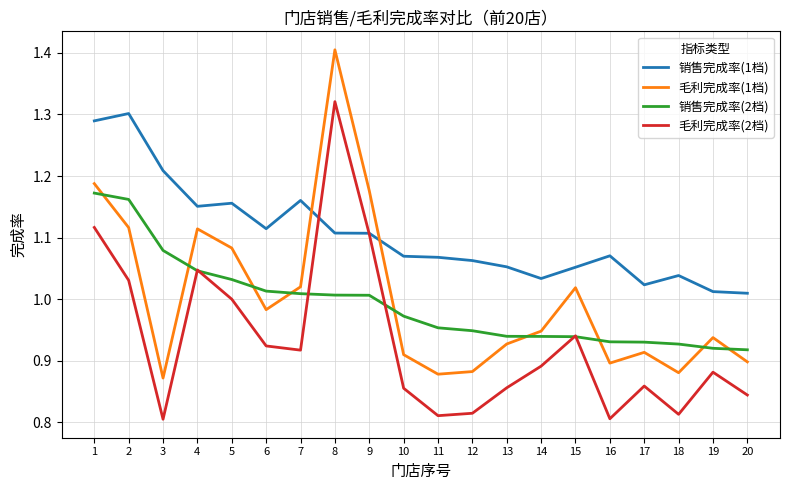

What is the difference between the second highest and second lowest values in the 毛利完成率(2档) series?

0.3